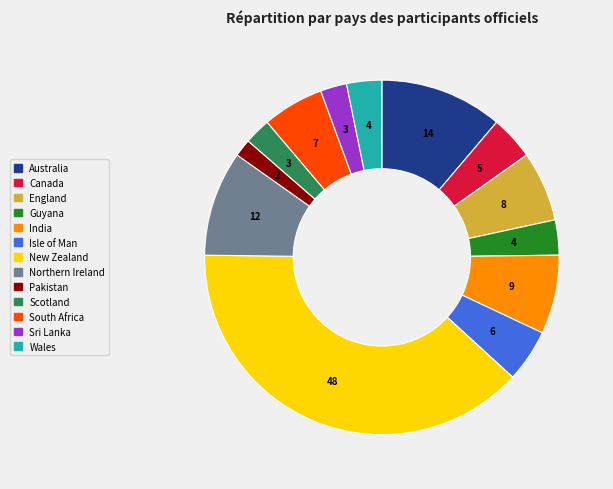

Which category has the smallest portion of the pie?

Pakistan